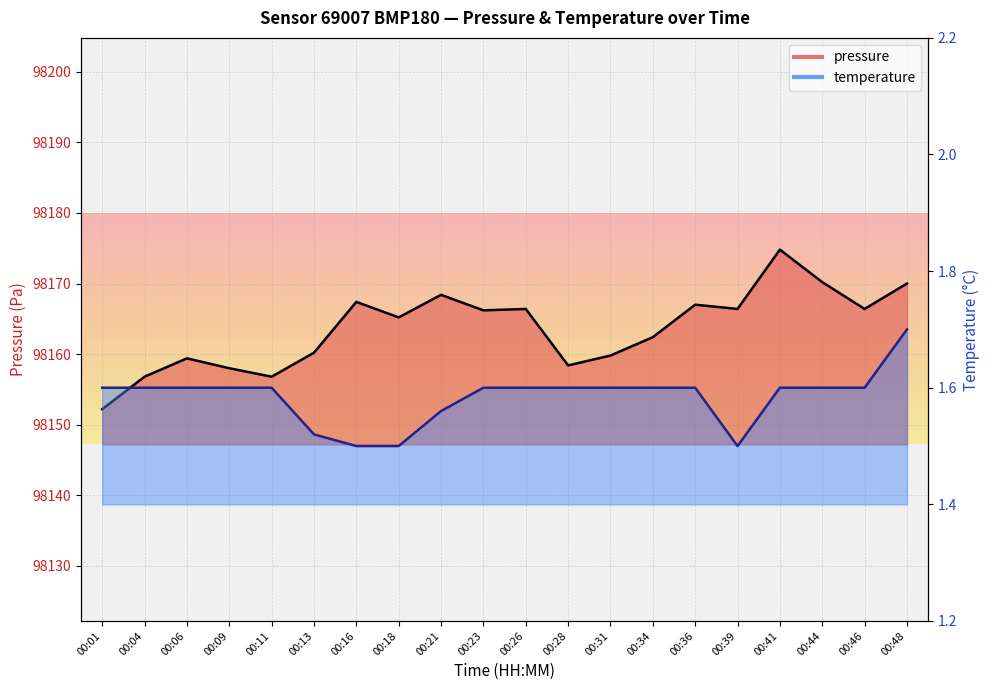

What is the total value across all series at 00:16?

98168.9